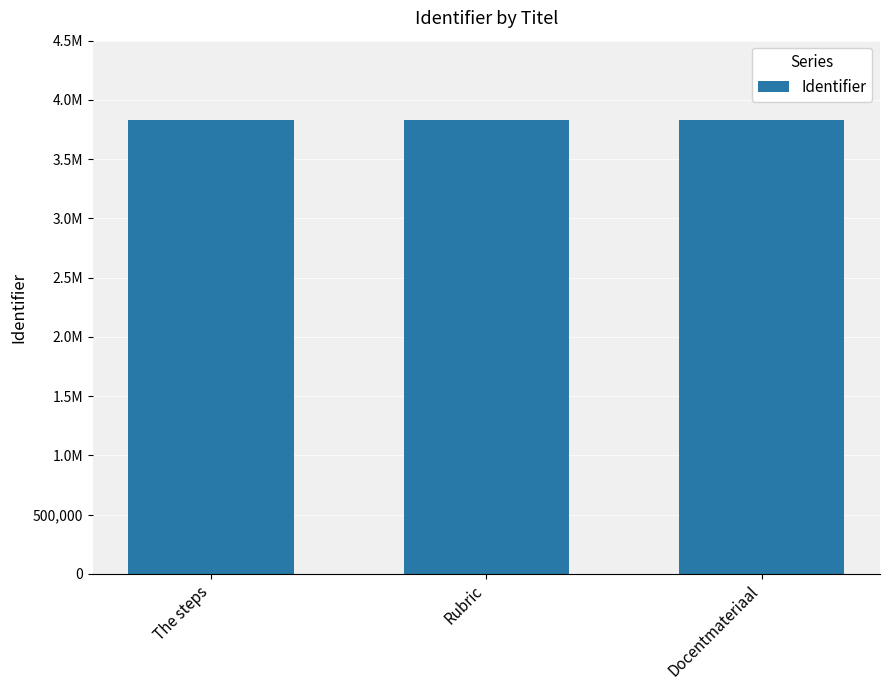

Which category has the lowest value across all series?

The steps